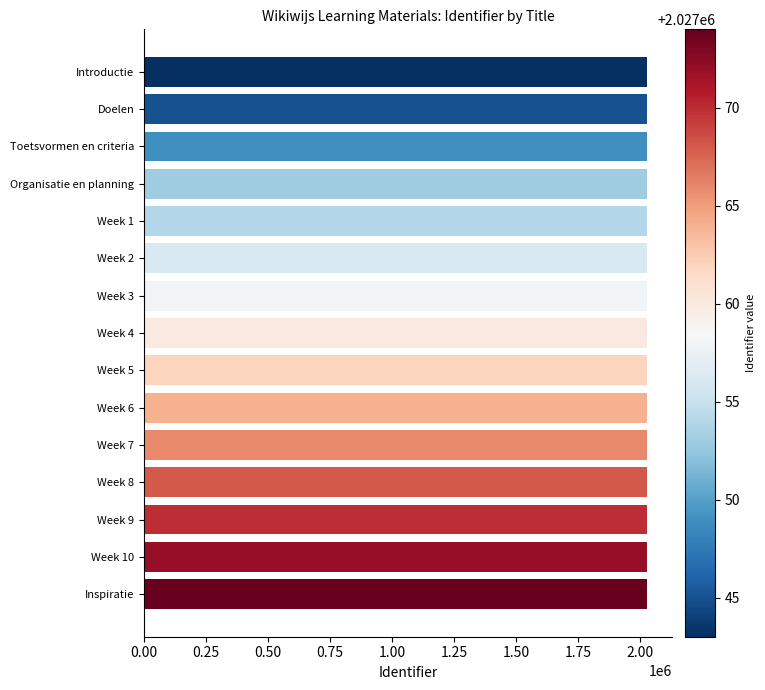

What is the average value?

2027060